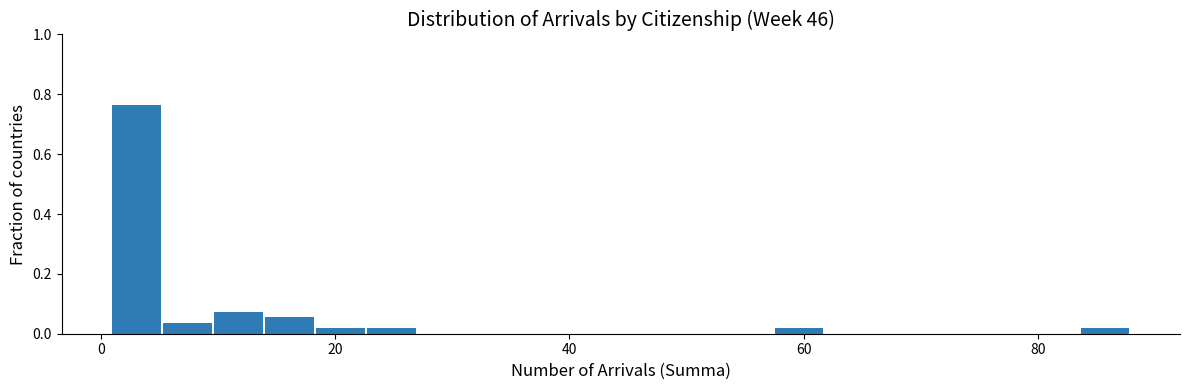

Around what value on the x-axis is the tallest bar? Give the approximate position of its centre, as read against the axis.

4